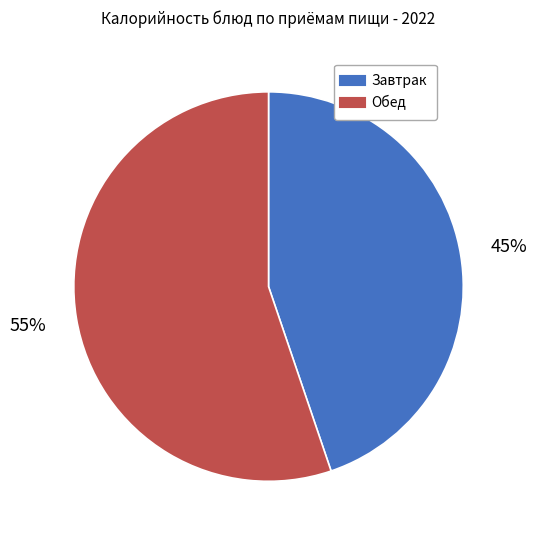

Is there a majority slice in this chart?

Yes